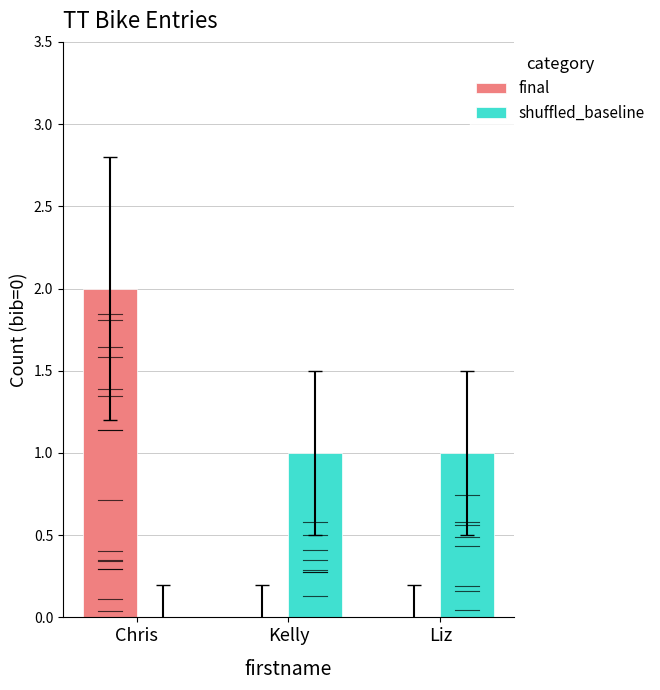

What is the maximum value for shuffled_baseline?

1